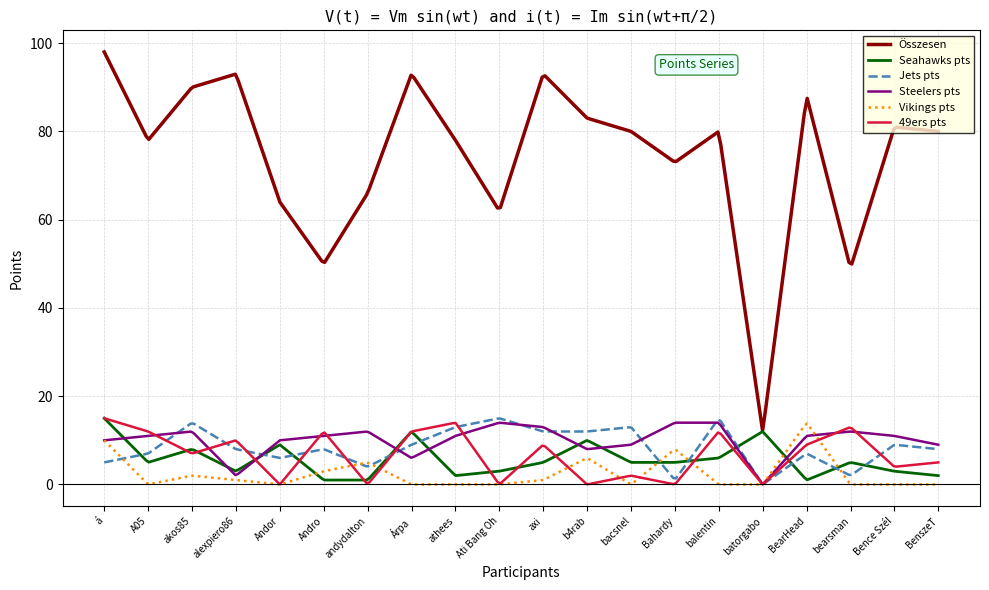

Which series has the largest total across all categories?

Összesen